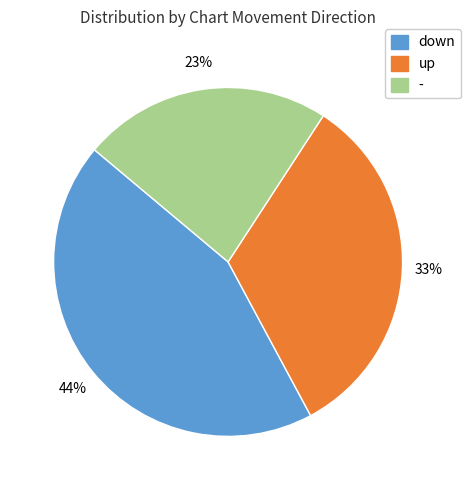

Count the number of slices in the pie.

3